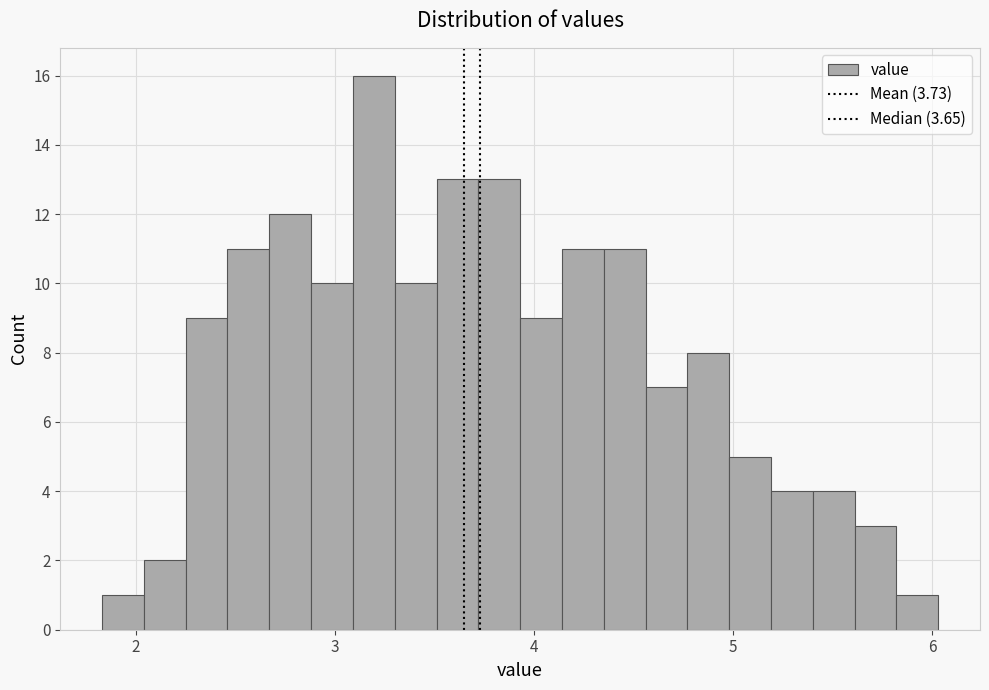

Read against the x-axis, roughly where is the centre of the tallest bar?

3.2